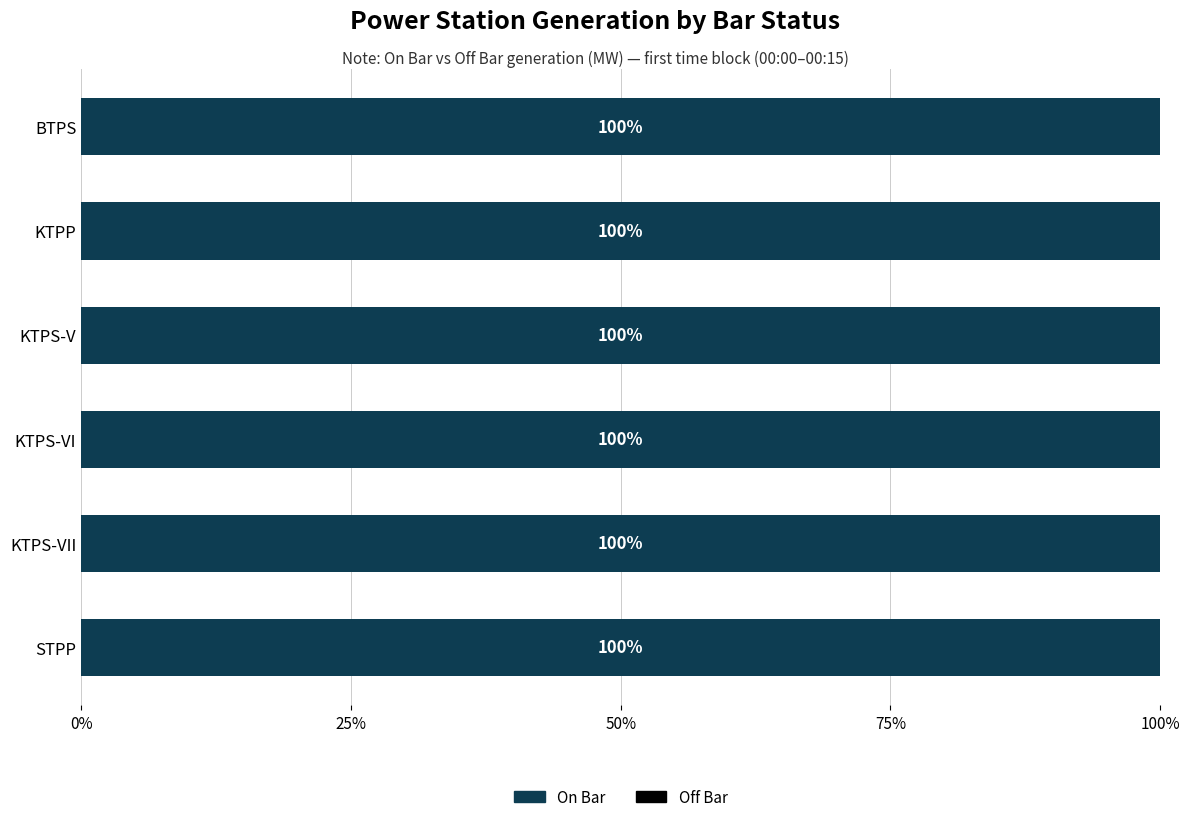

Where does the On Bar series first go above 703?

BTPS